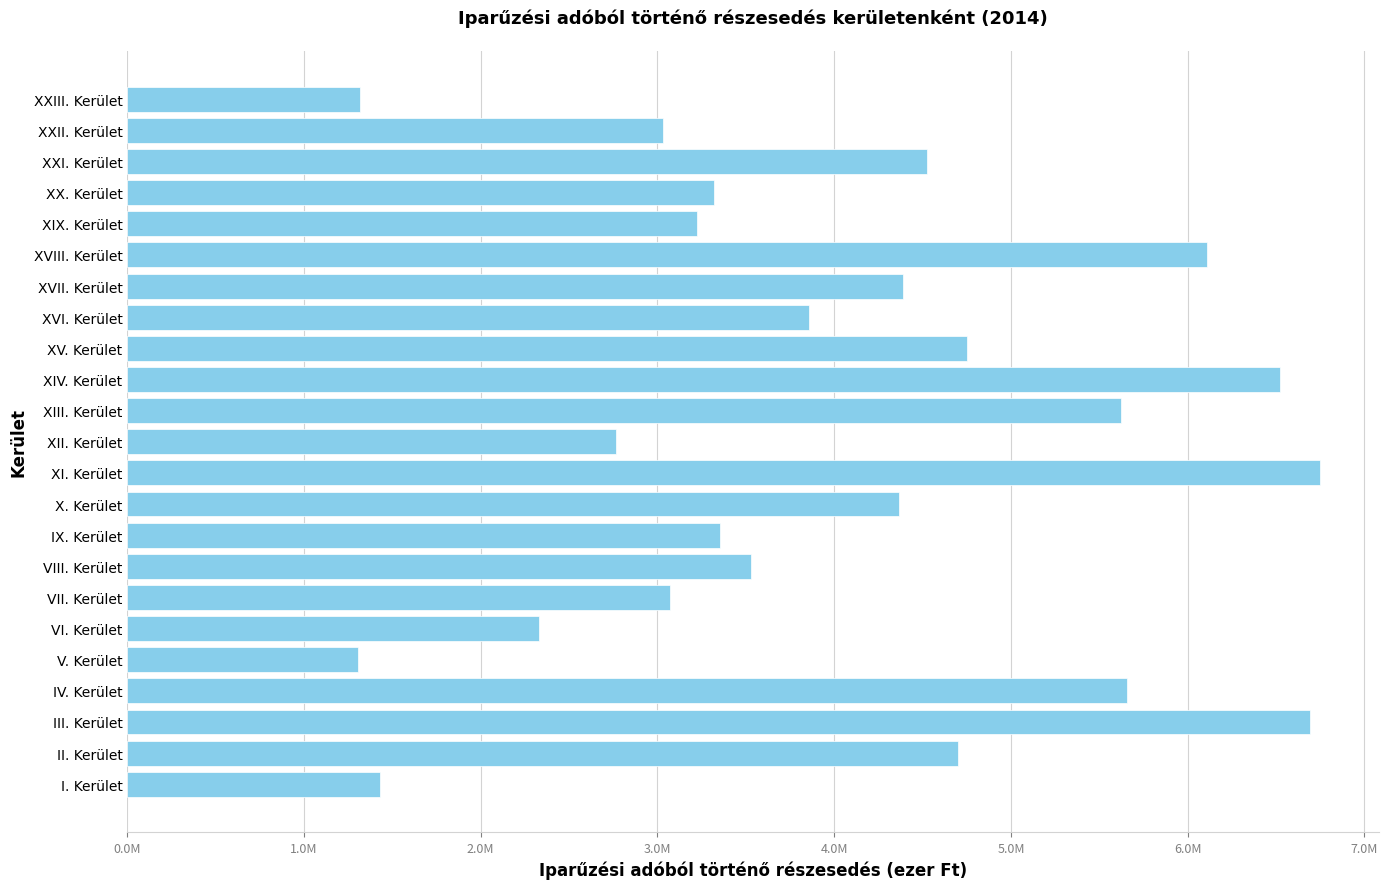

Are the bars horizontal?

Yes